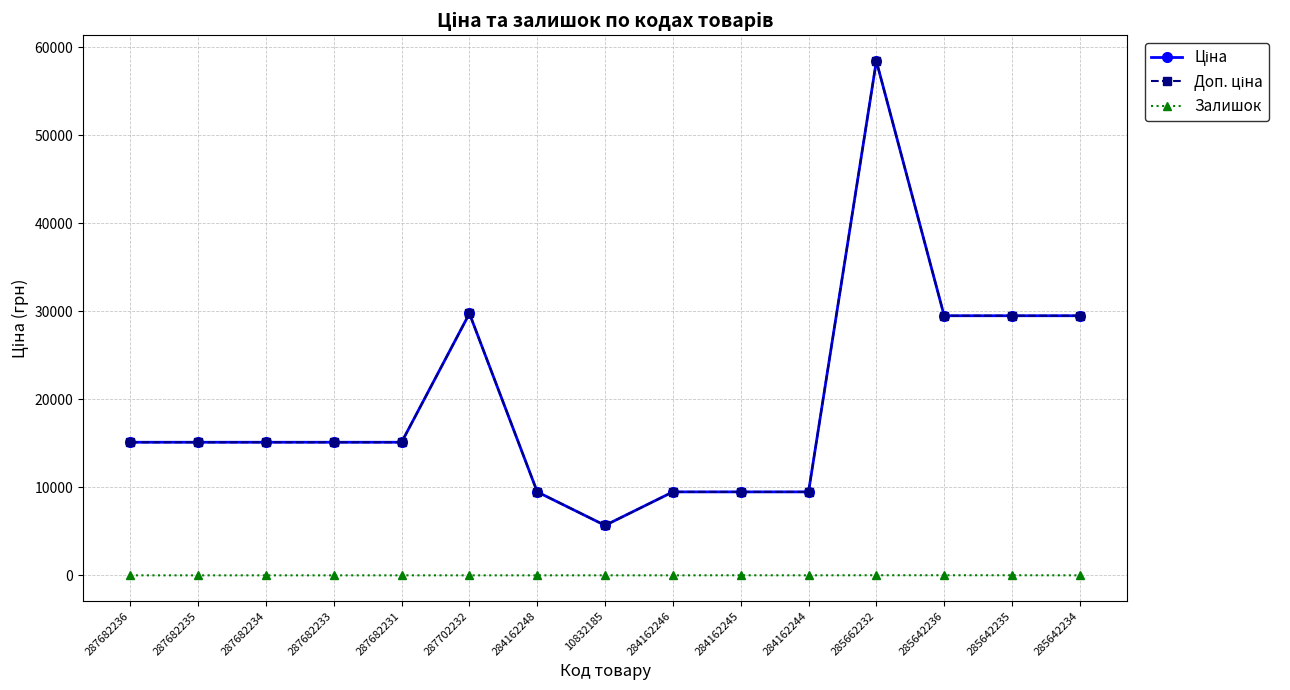

What is the difference between the maximum and minimum values in the Доп. ціна series?

52752.7